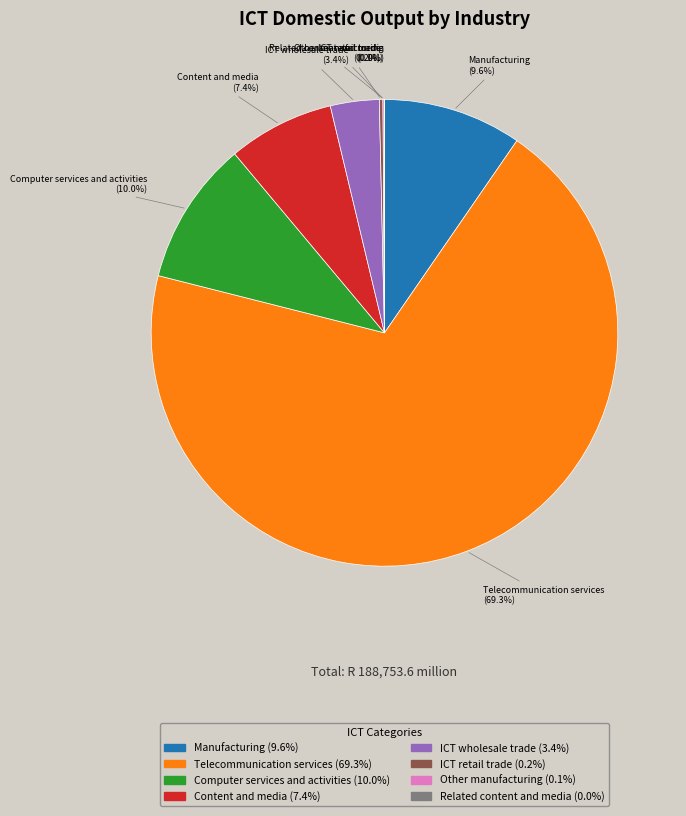

To the nearest percent, what is the difference between the largest and smallest slice percentages?

69%